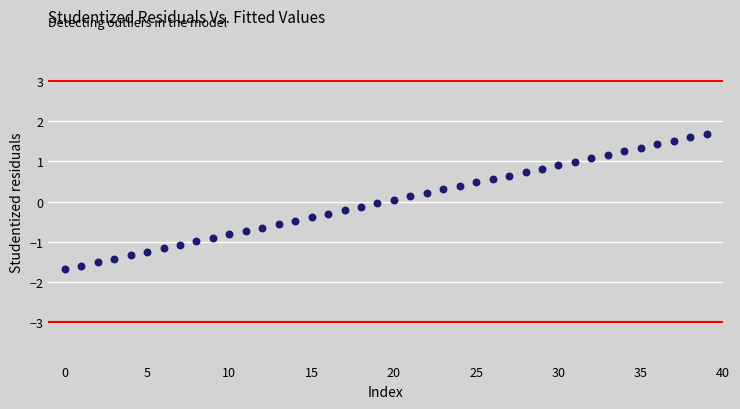

What is the range of Y values (max minus min)?

3.4